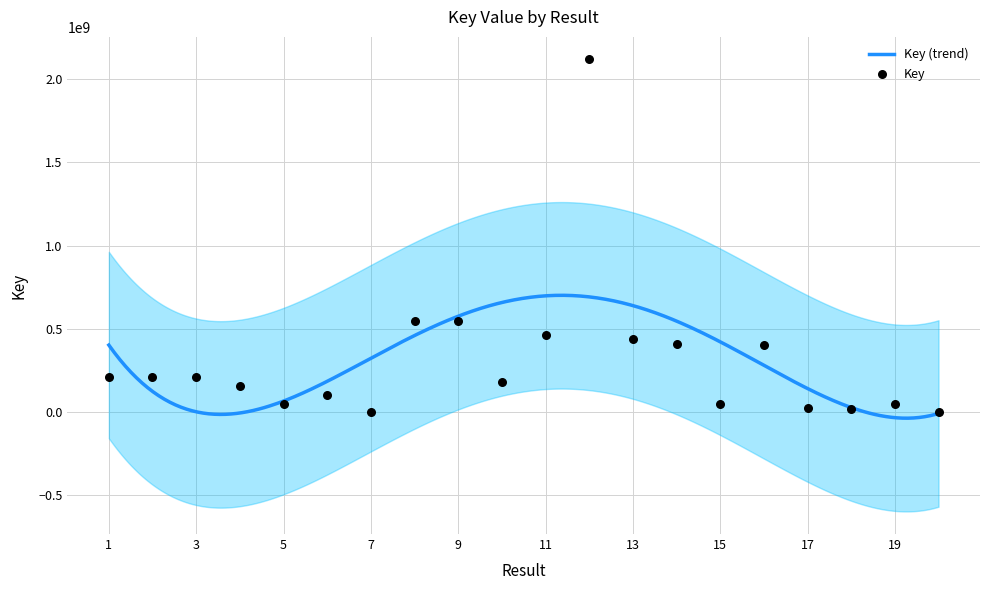

Approximately how many times larger is the value at 8 compared to 3?

2.6